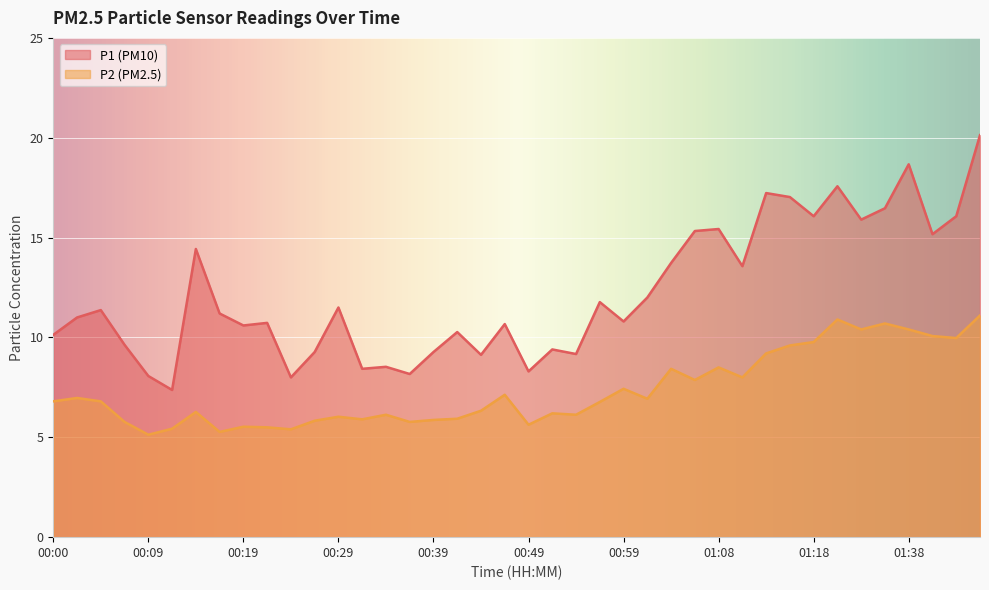

Rank the series by their average value, from highest to lowest.

P1 (PM10), P2 (PM2.5)